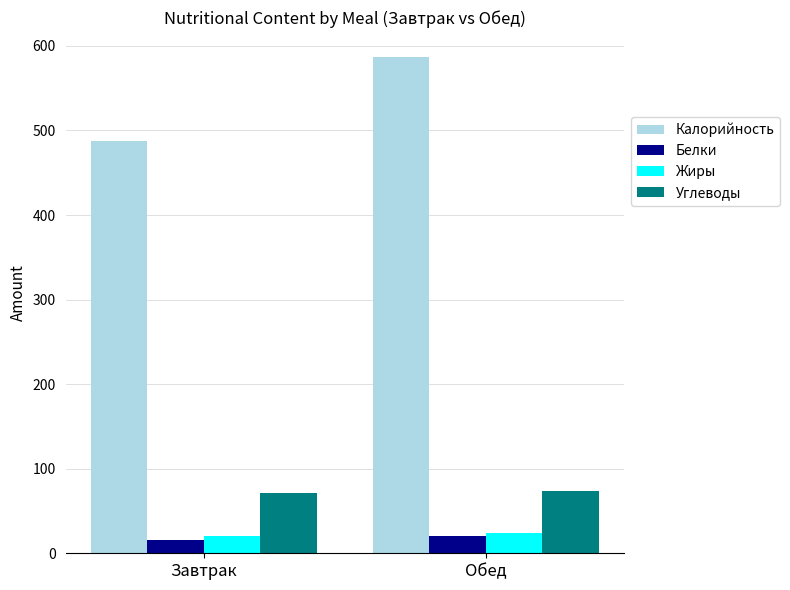

What is the sum of the Калорийность values at Завтрак and Обед?

1075